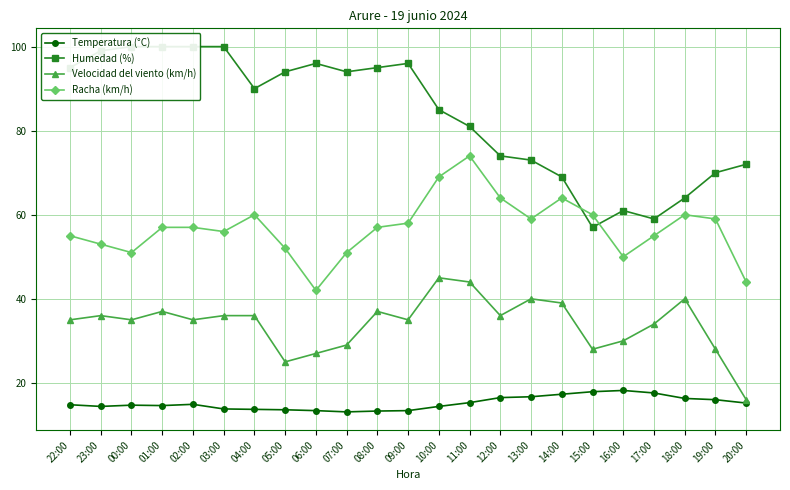

What is the greatest value displayed?

100.0